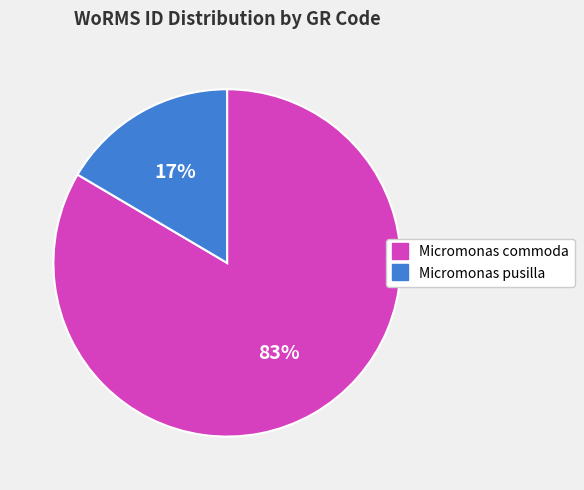

Does any single category account for the majority?

Yes